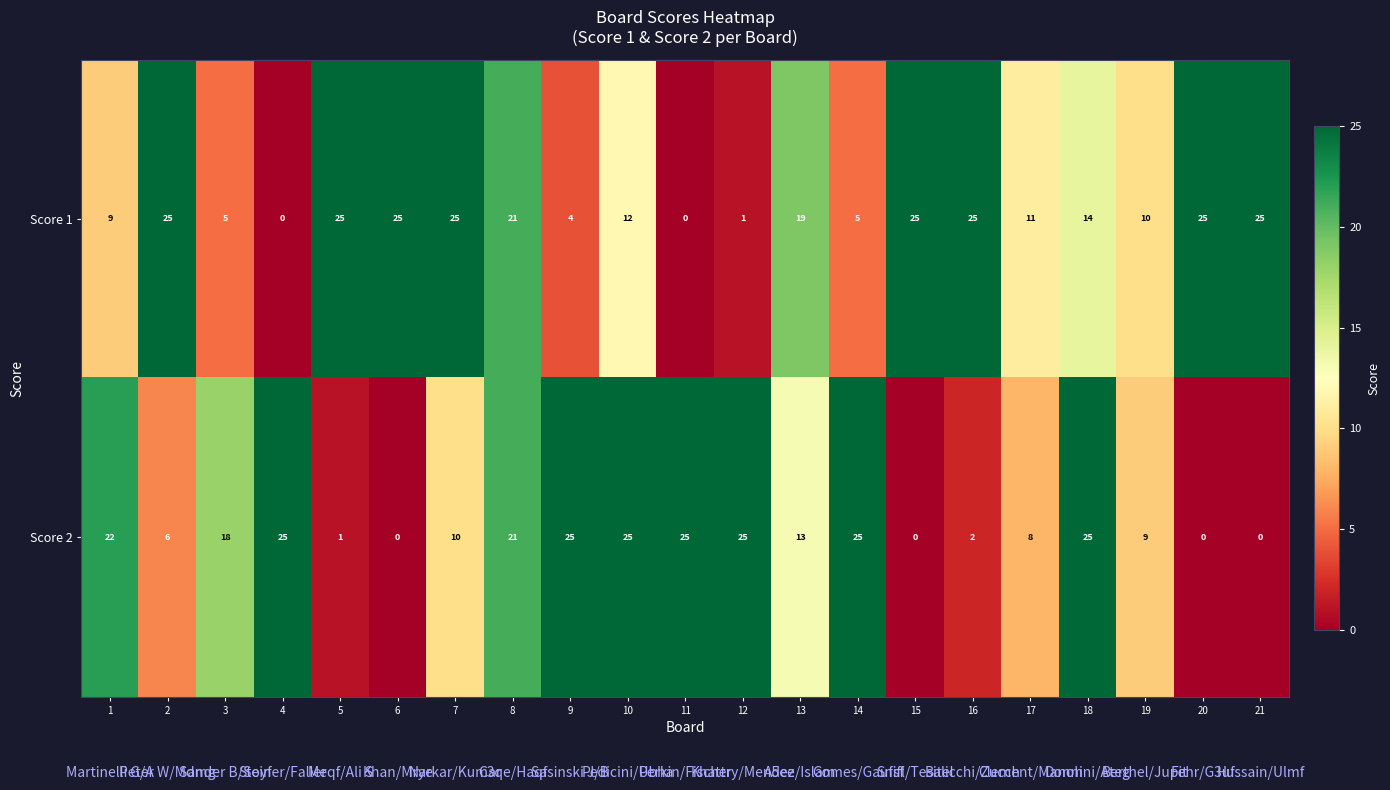

Is the value of Score 1 at 4 greater than the value of Score 2 at 6?

No